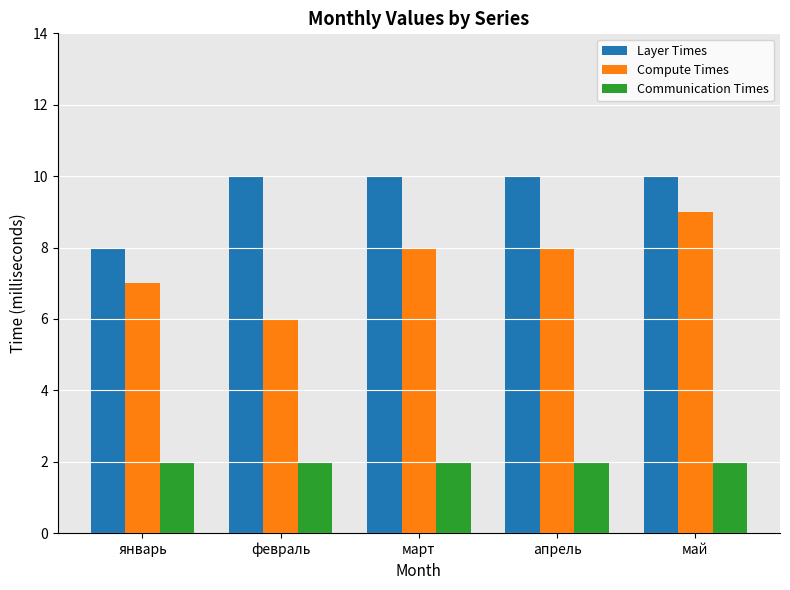

Count the Layer Times values in the range 10 to 11.

4